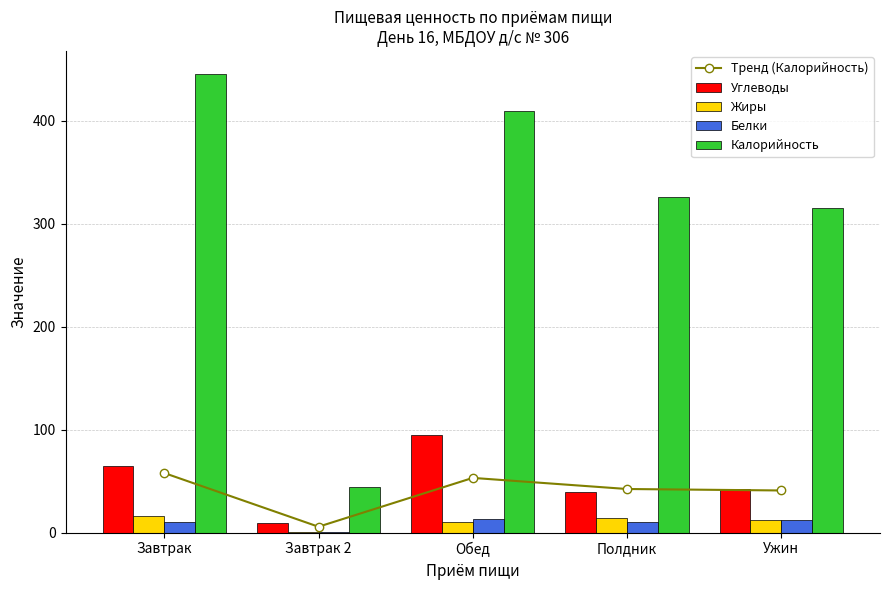

Reading left to right, list all the values displayed in this chart.

Тренд (Калорийность): 57.9	5.7	53.1	42.4	40.9
Углеводы: 64.5	9.8	94.6	39.6	42.0
Жиры: 16.5	0.4	10.6	14.1	12.2
Белки: 10.0	0.4	13.0	10.3	12.3
Калорийность: 445.5	44.0	409.0	326.0	315.0